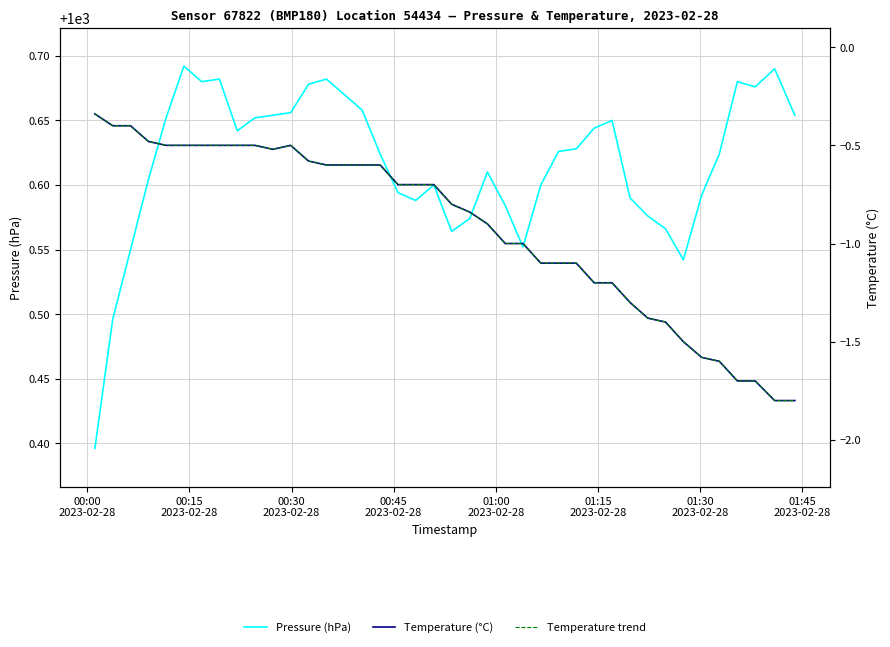

What is the sum of all Temperature (°C) values?

-36.7